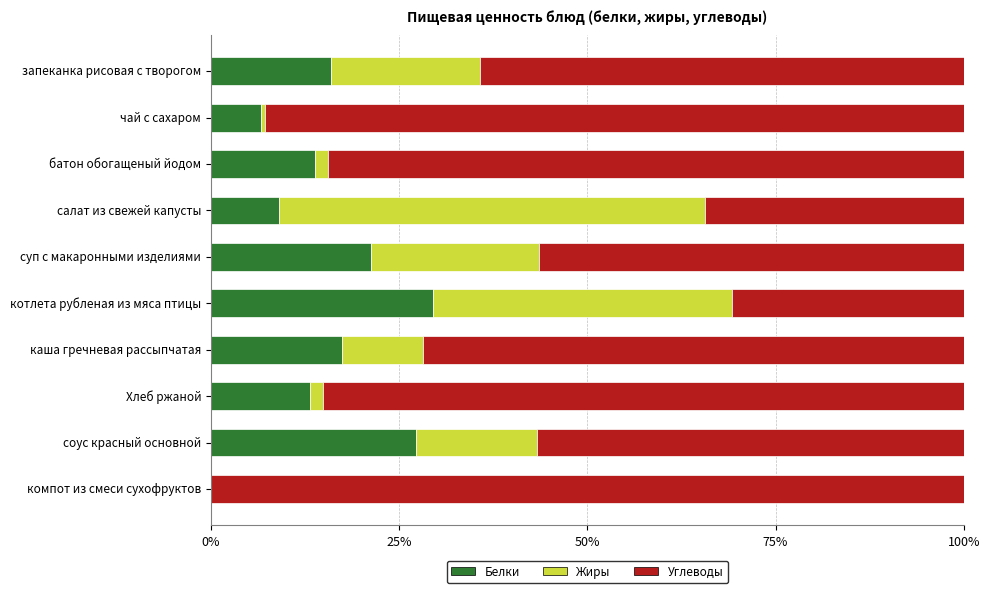

What is the total value across all series at каша гречневая рассыпчатая?

100.0